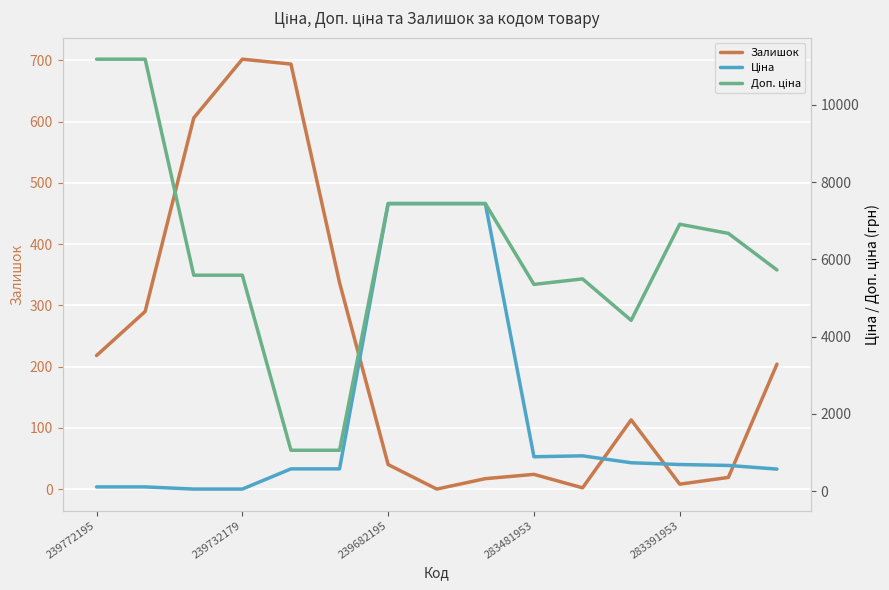

What is the difference between the highest and lowest values at 13?

6654.6